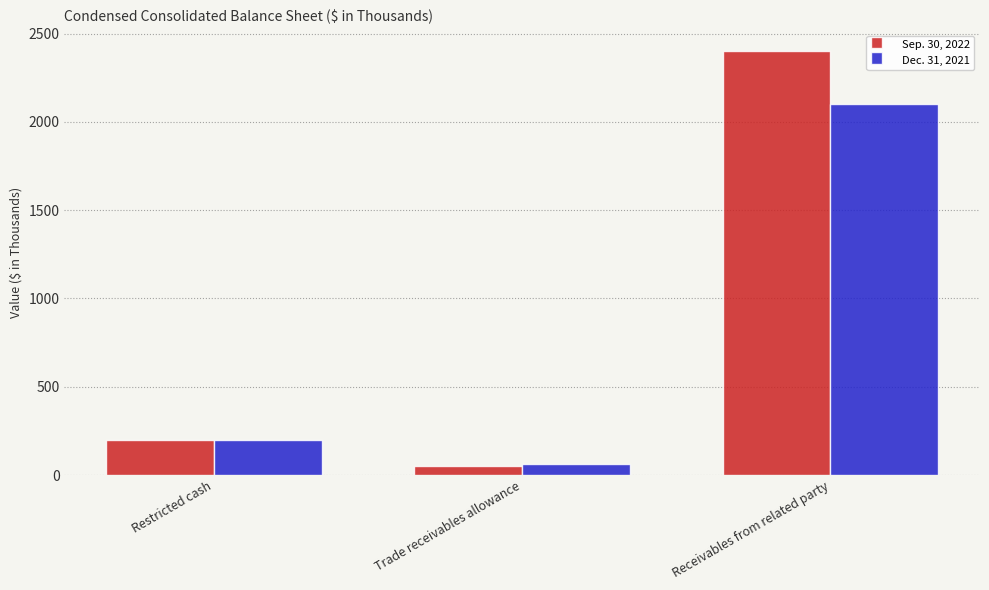

How many bars are there in each group?

2